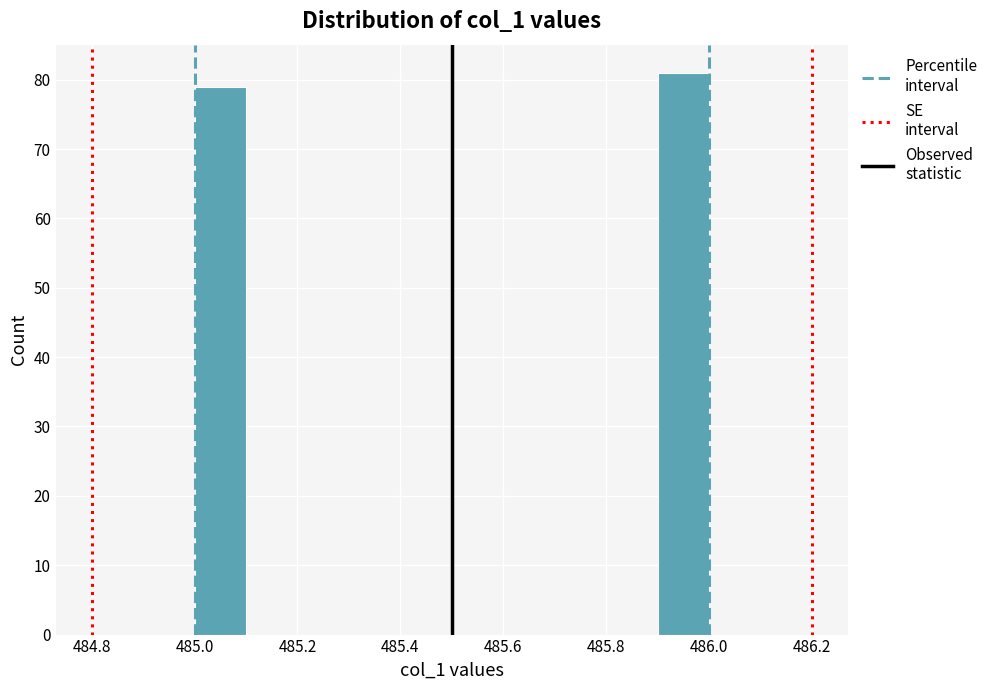

Reading left to right, transcribe this chart: for each bar, give the range it covers on the x-axis and its height. The values are not printed on the chart, so give them approximately, as read against the axis.

485.0 to 485.1: 79
485.1 to 485.2: 0
485.2 to 485.3: 0
485.3 to 485.4: 0
485.4 to 485.5: 0
485.5 to 485.6: 0
485.6 to 485.7: 0
485.7 to 485.8: 0
485.8 to 485.9: 0
485.9 to 486.0: 81